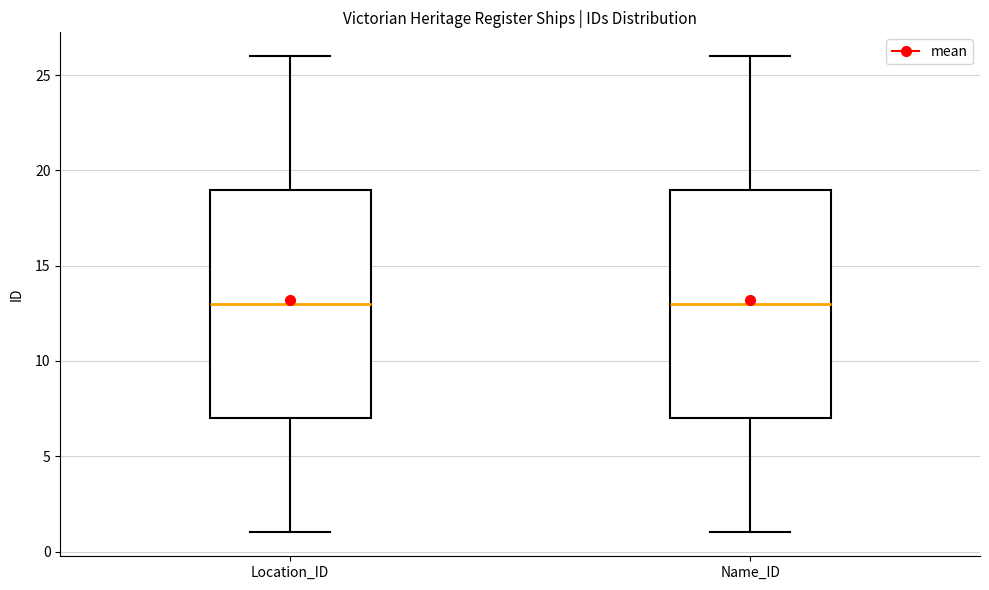

Reading left to right, transcribe this box plot: for each box, give where its median line is, the range the box spans, and where its two whiskers end, as read against the y-axis. The values are not printed on the chart, so give them approximately, as read against the axis.

Location_ID: median 13, box 7 to 19, whiskers 1 to 26
Name_ID: median 13, box 7 to 19, whiskers 1 to 26